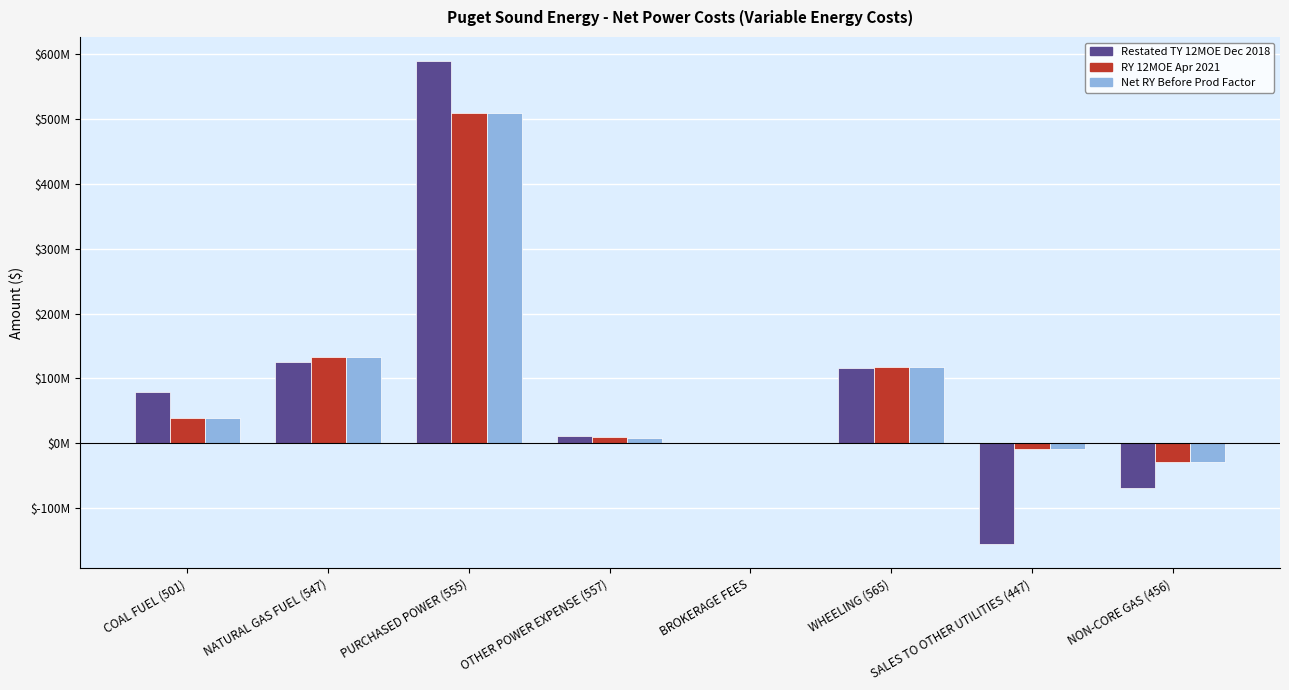

What position from the left is NON-CORE GAS (456)?

8